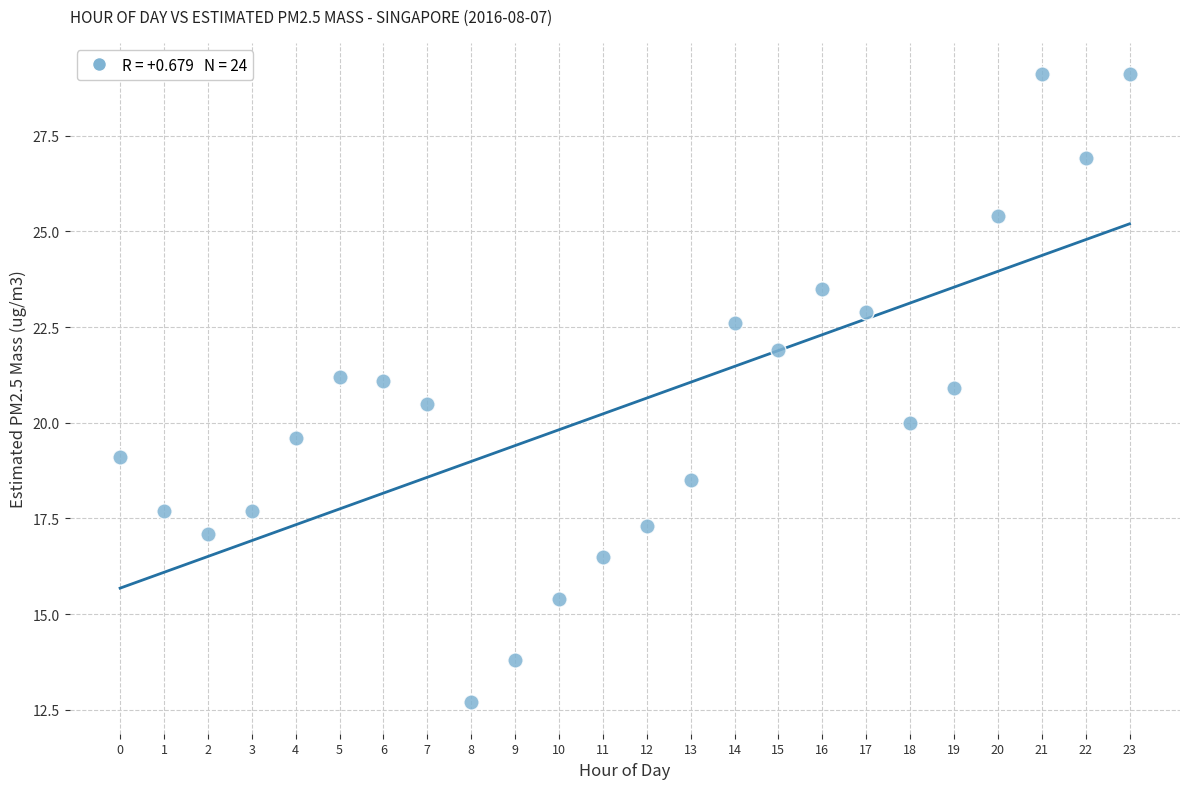

What is the range of Y values (max minus min)?

16.4